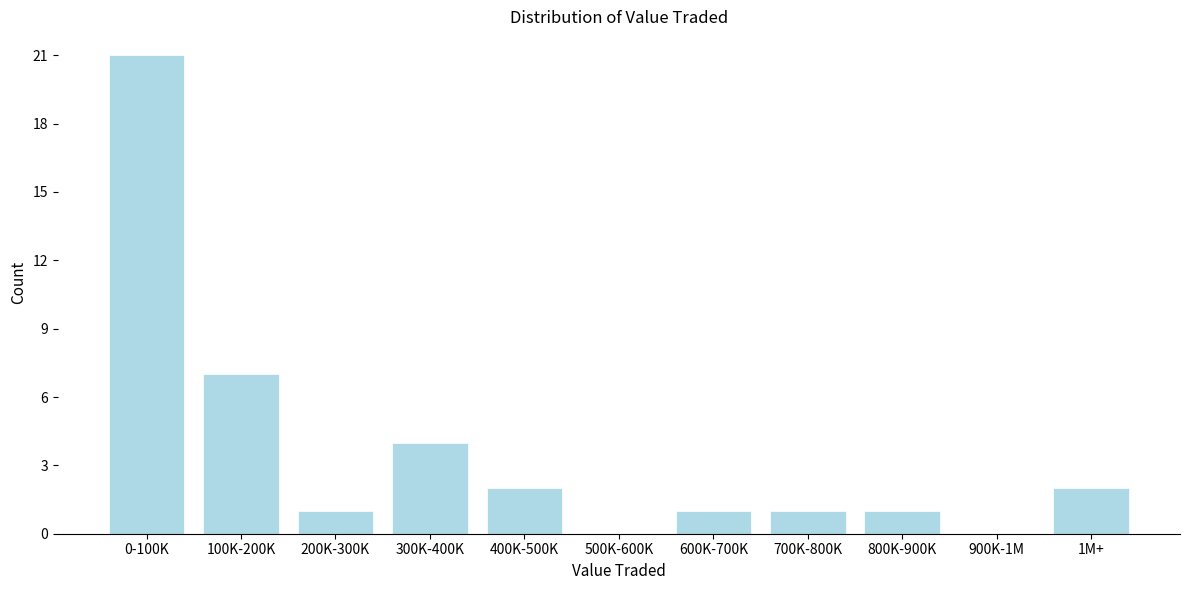

Reading right to left, list all the values displayed in this chart.

1M+=2	900K-1M=0	800K-900K=1	700K-800K=1	600K-700K=1	500K-600K=0	400K-500K=2	300K-400K=4	200K-300K=1	100K-200K=7	0-100K=21